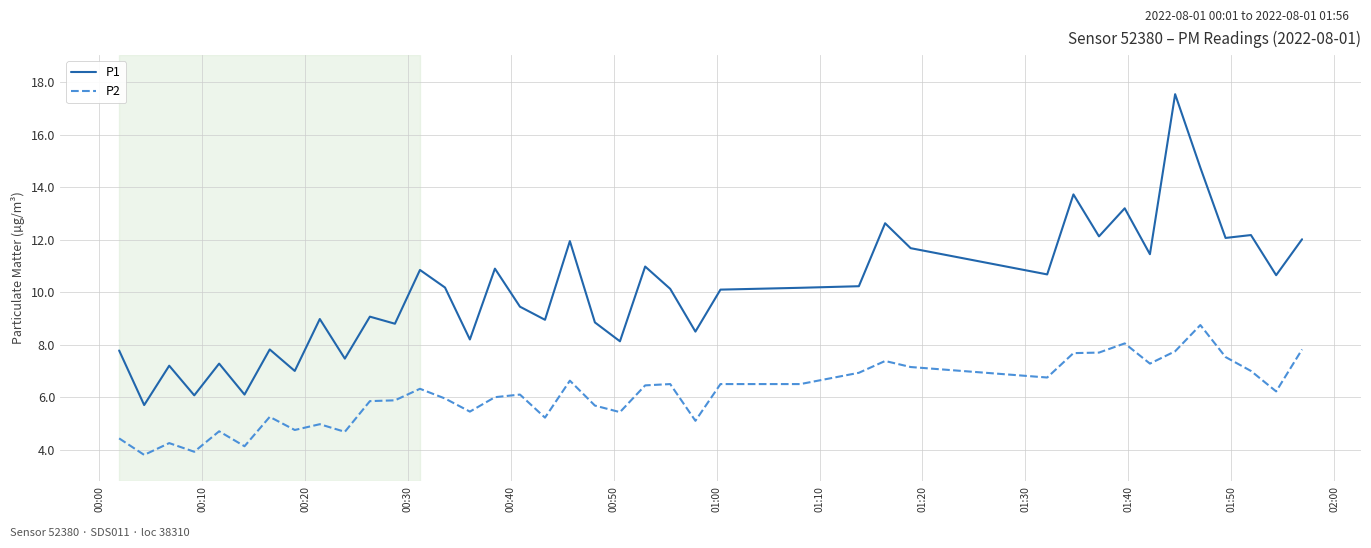

Rank the series by their maximum value, from lowest to highest.

P2, P1